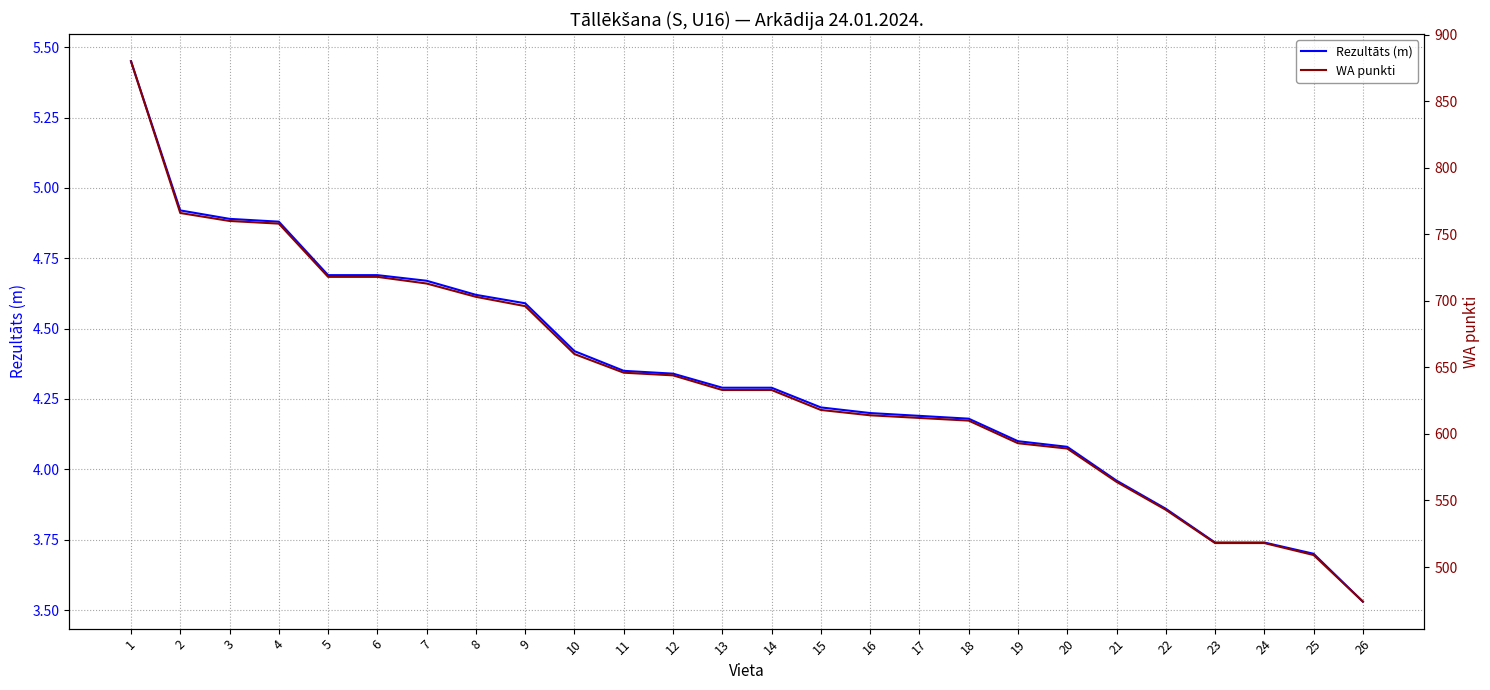

List the labels in order of WA punkti value, largest first.

1, 2, 3, 4, 5, 6, 7, 8, 9, 10, 11, 12, 13, 14, 15, 16, 17, 18, 19, 20, 21, 22, 23, 24, 25, 26